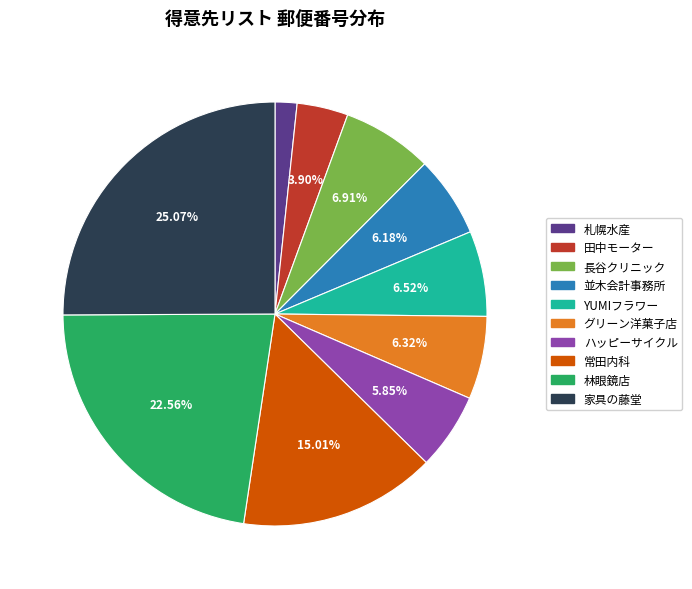

What is the ratio of the value at 常田内科 to the value at 長谷クリニック?

2.2